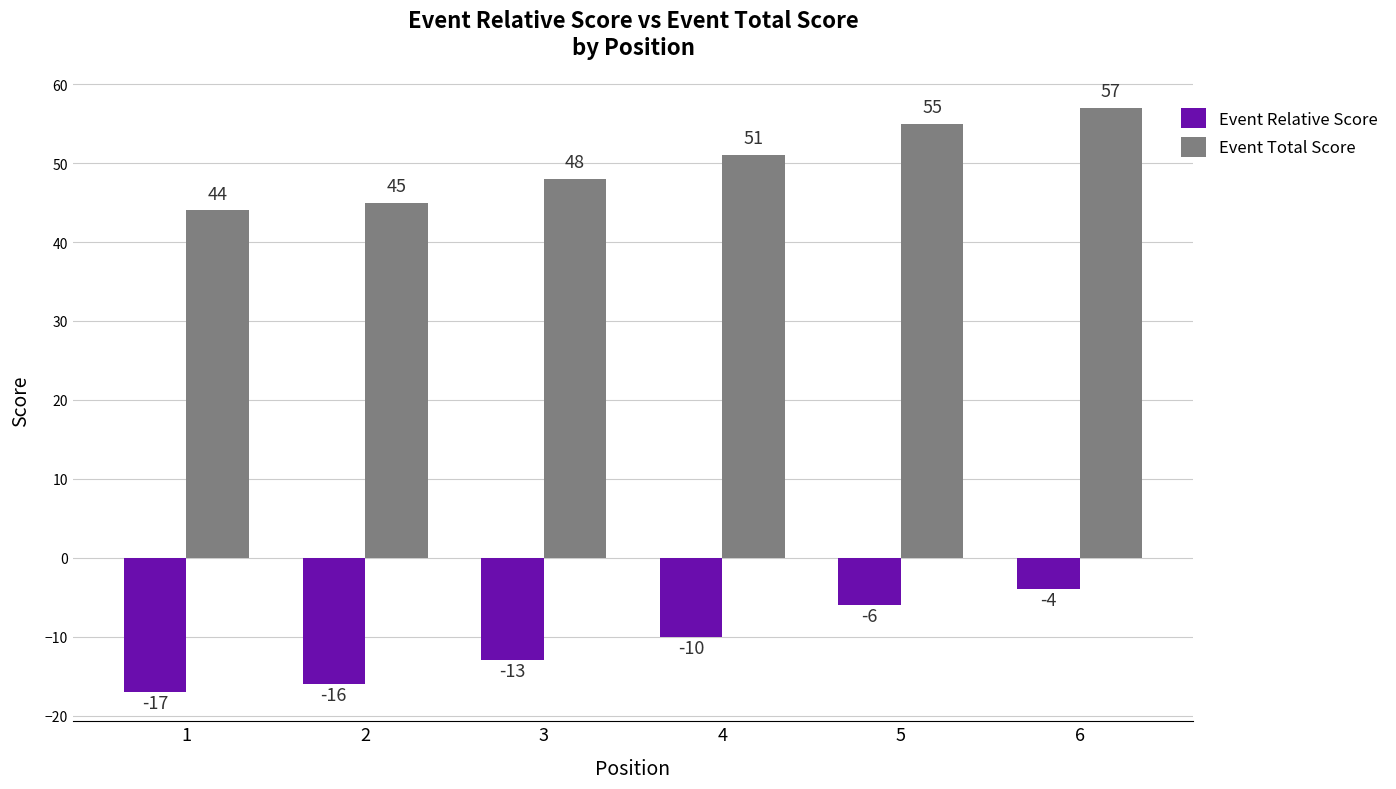

Is it true that Event Total Score equals 88 at 5?

False